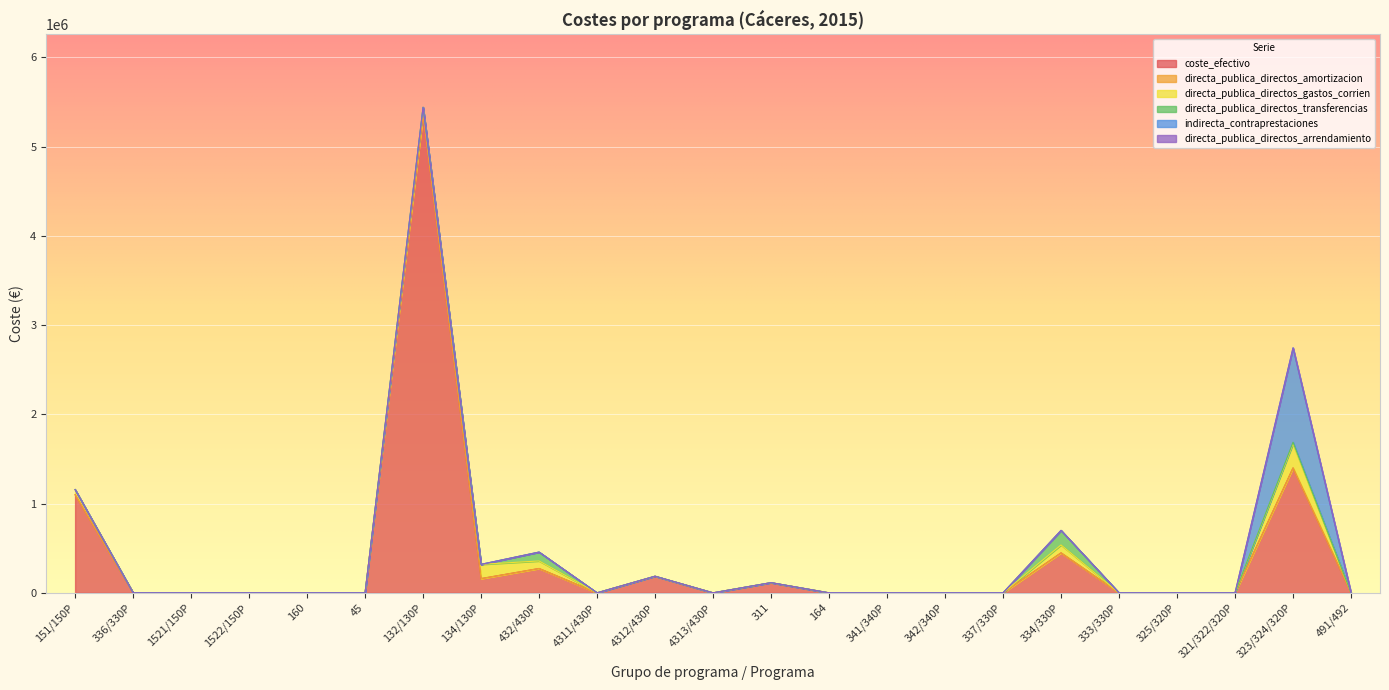

True or false: indirecta_contraprestaciones and directa_publica_directos_transferencias cross at least once.

False